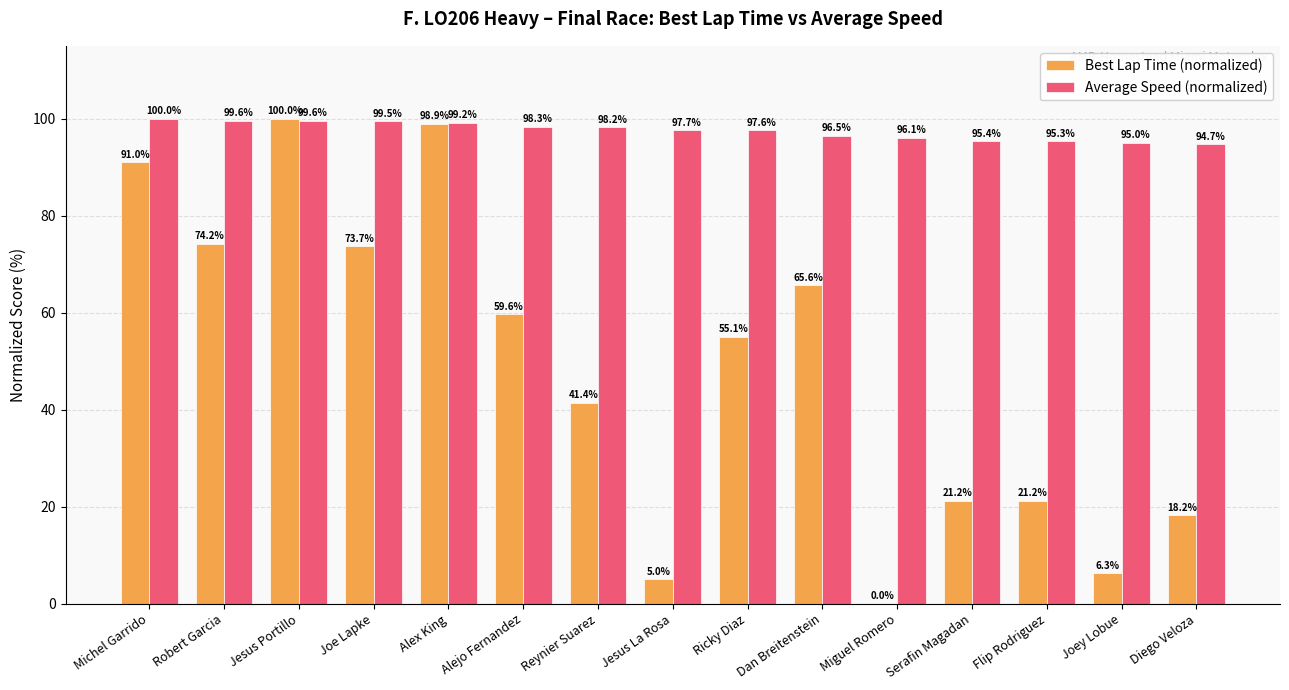

What is the maximum value shown in the chart?

100.0